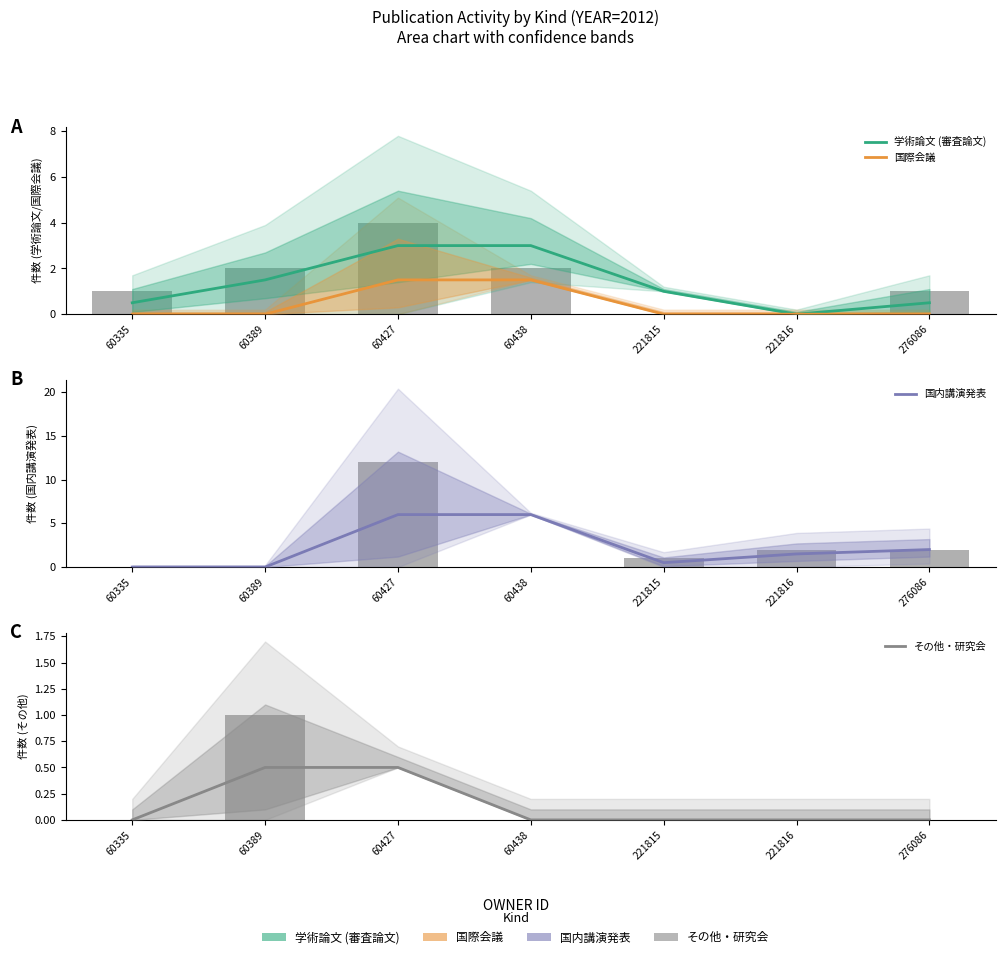

What is the difference between the maximum and minimum values in the 国際会議 series?

1.5